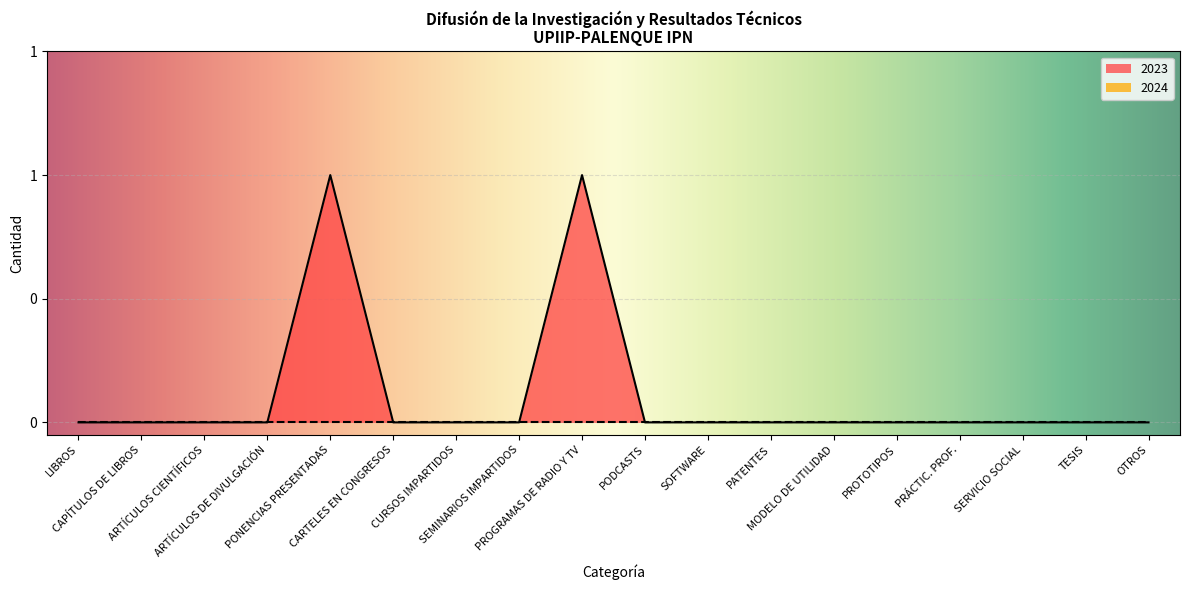

What is the label of the 16th point from the left?

SERVICIO SOCIAL